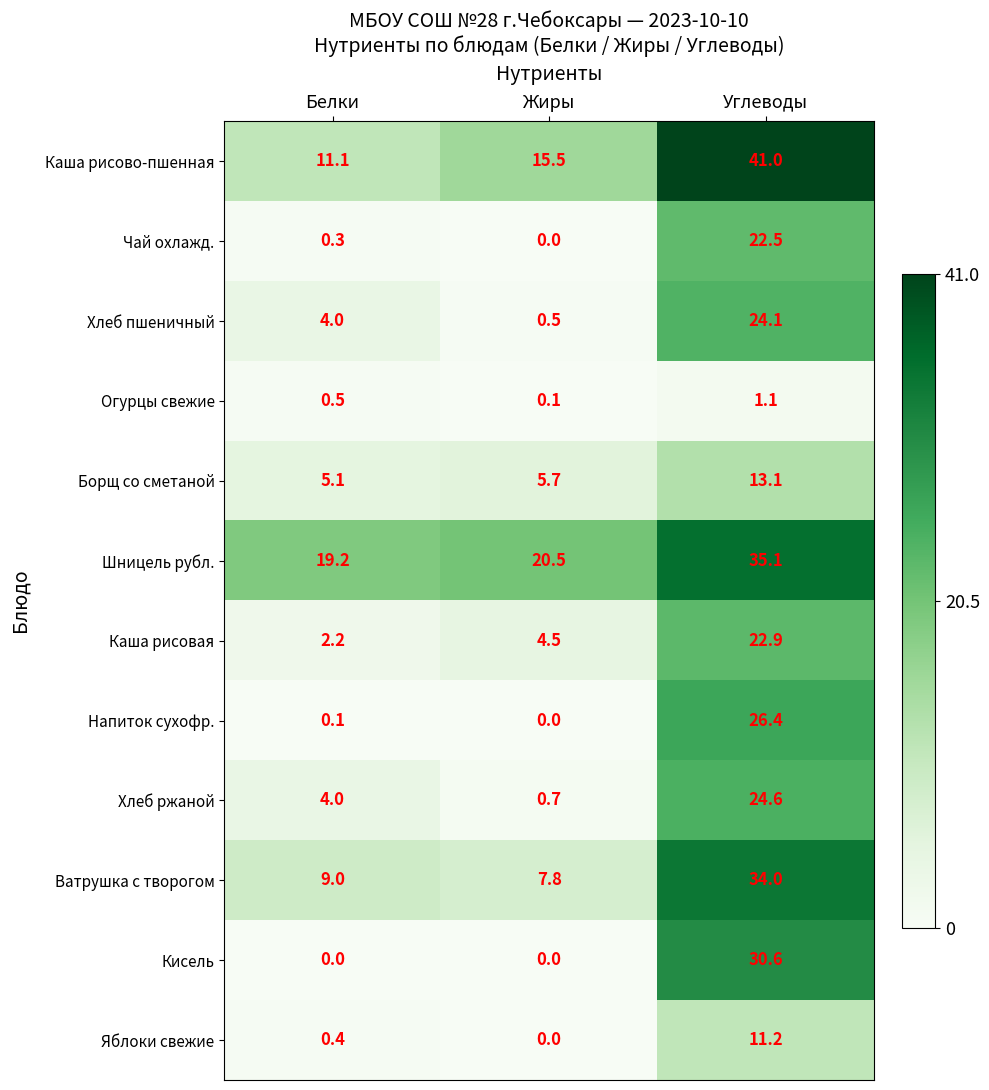

What is the highest value of the Хлеб пшеничный series?

24.1